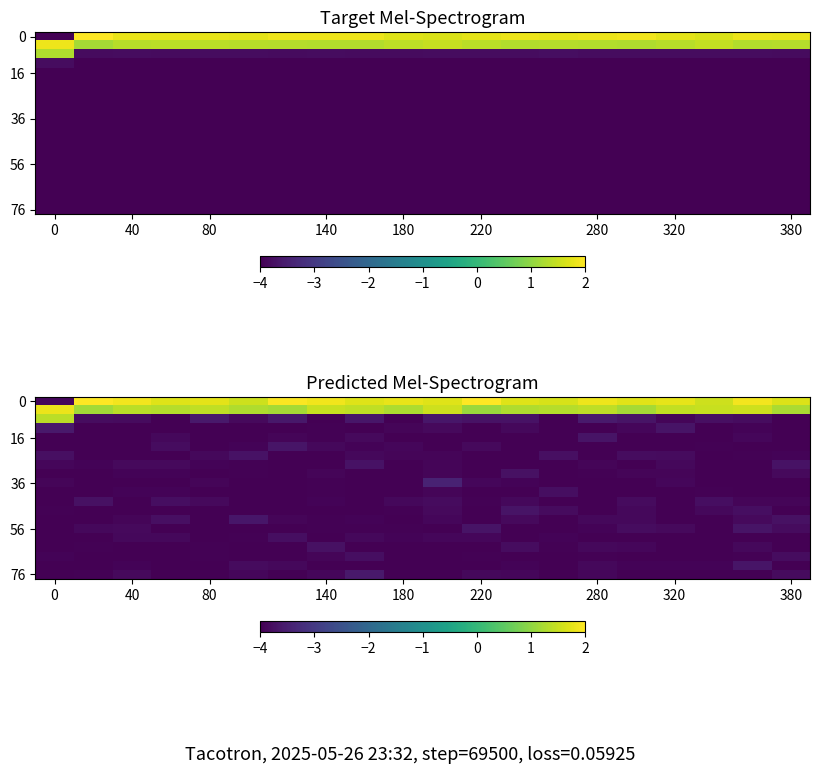

At how many categories does at least one series exceed -3?

20